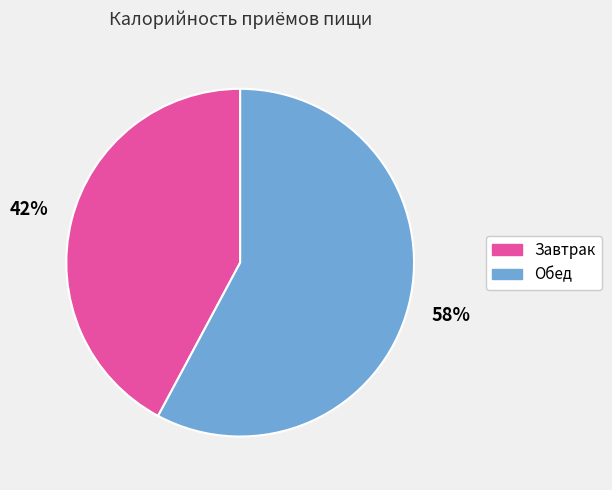

Which category has the biggest portion of the pie?

Обед